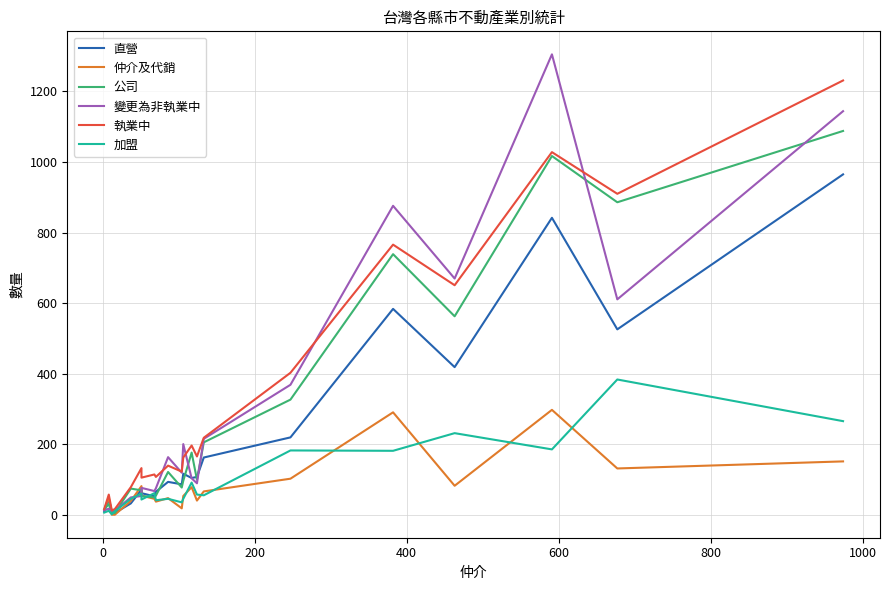

How many lines are shown in the chart?

6